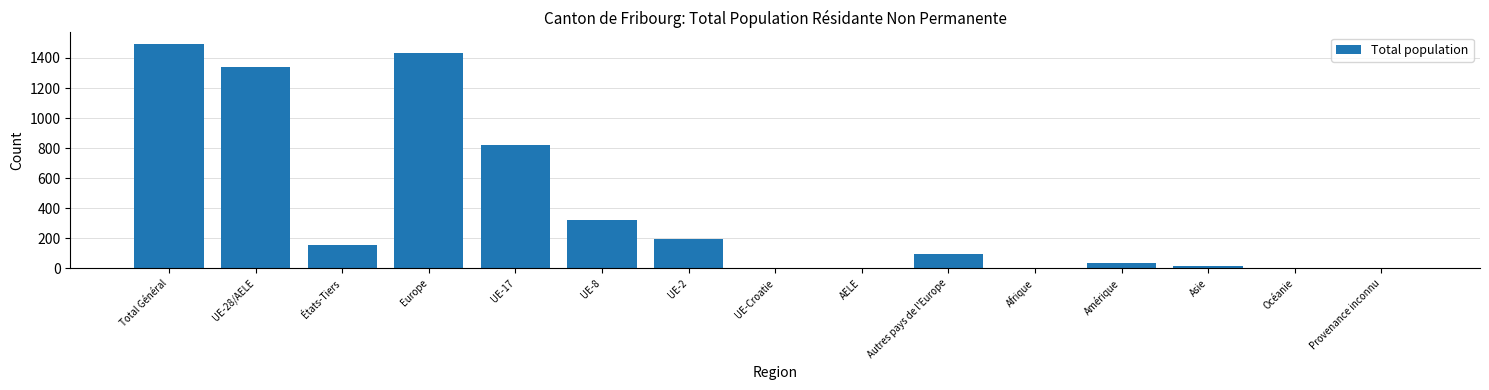

At which label is the value closest to 747?

UE-17